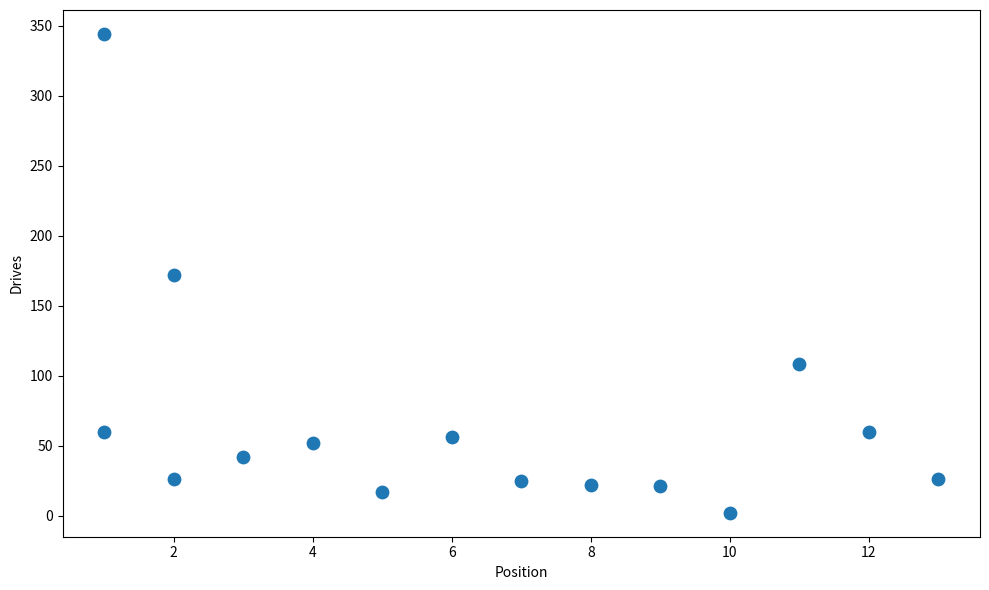

What is the range of X values (max minus min)?

12